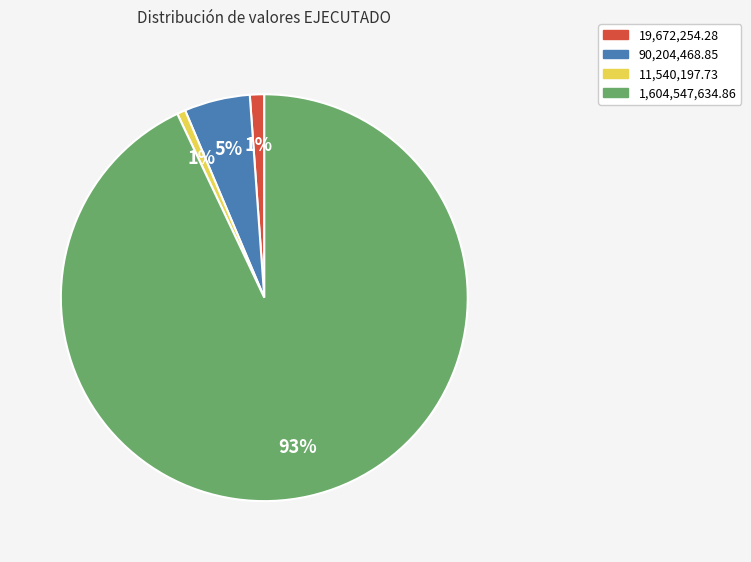

Is there any slice that represents more than half of the pie?

Yes